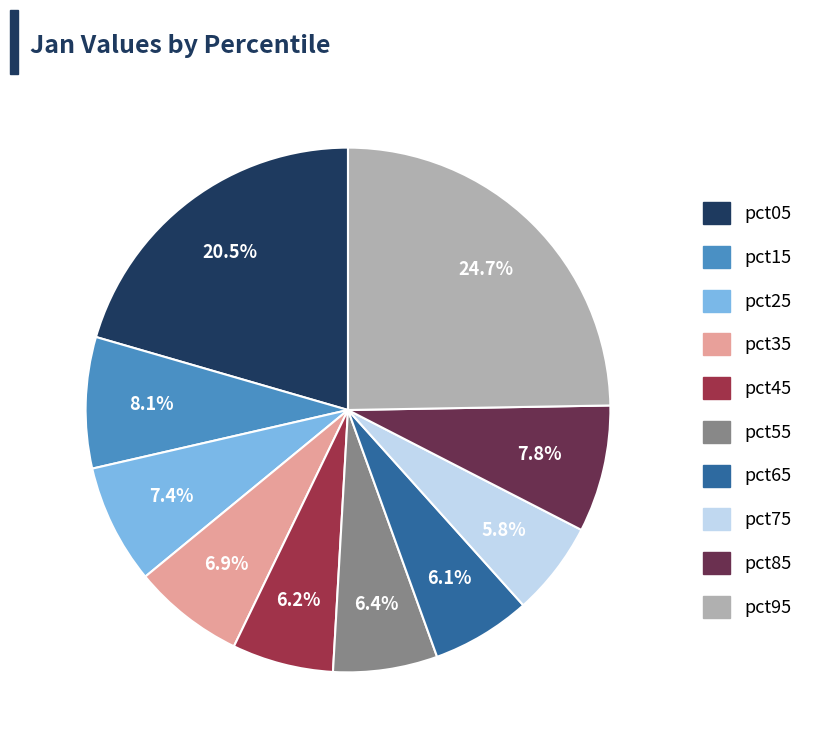

What percentage do pct35 and pct15 together represent?

15.0%